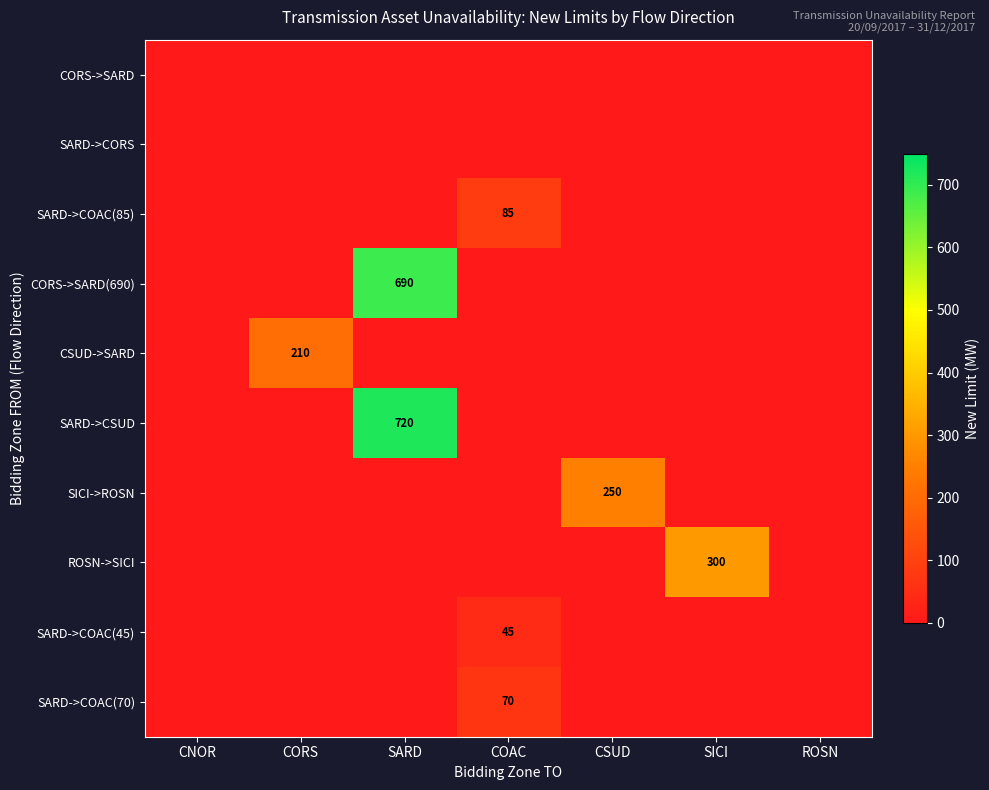

The value of SARD->CSUD at SARD is 720. True or false?

True